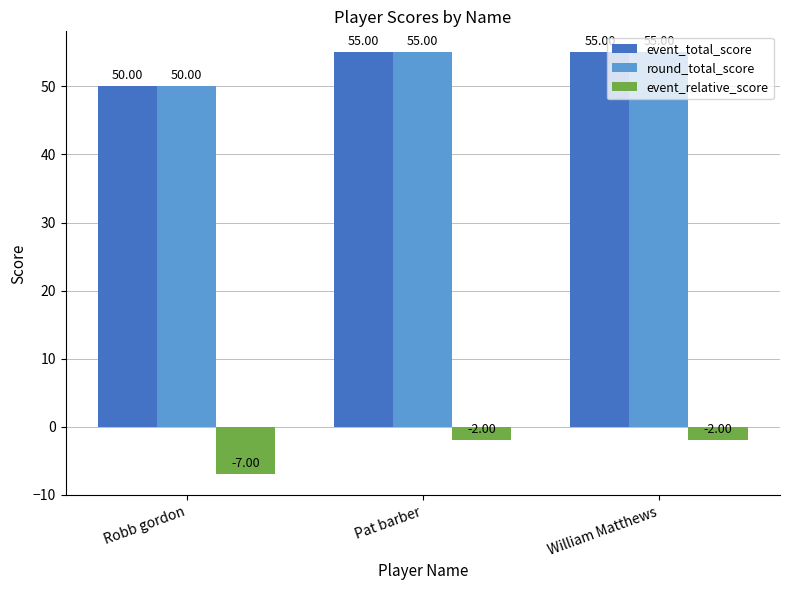

Reading right to left, extract all data points from this chart.

event_total_score: William Matthews=55	Pat barber=55	Robb gordon=50
round_total_score: William Matthews=55	Pat barber=55	Robb gordon=50
event_relative_score: William Matthews=-2	Pat barber=-2	Robb gordon=-7